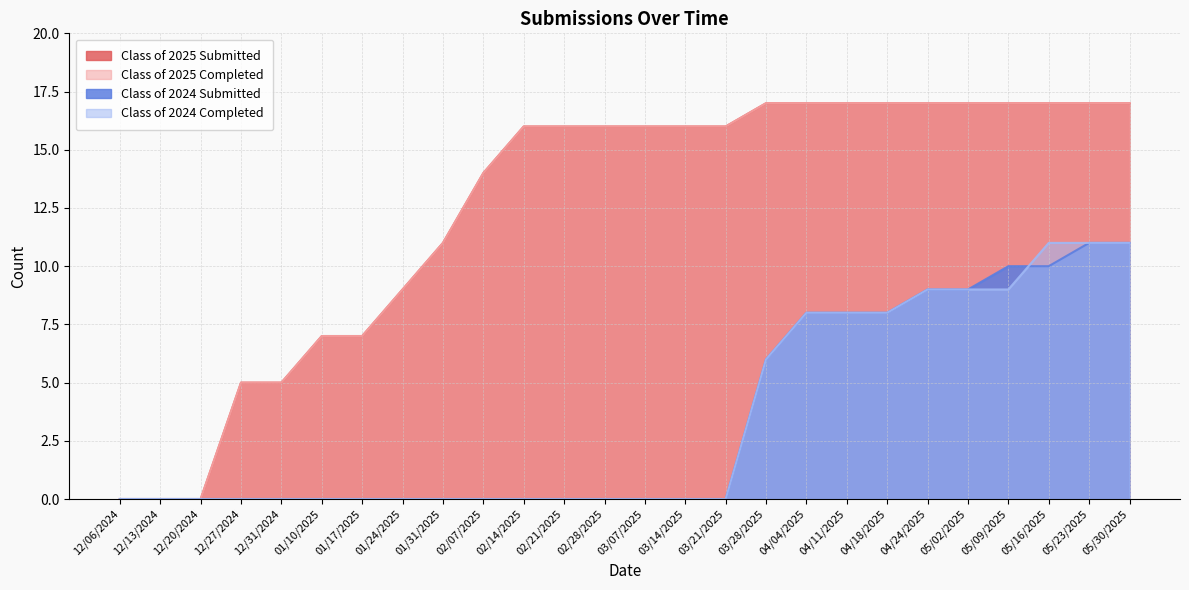

Reading right to left, list all the values displayed in this chart.

Class of 2025 Submitted: 17	17	17	17	17	17	17	17	17	17	16	16	16	16	16	16	14	11	9	7	7	5	5	0	0	0
Class of 2025 Completed: 17	17	17	17	17	17	17	17	17	17	16	16	16	16	16	16	14	11	9	7	7	5	5	0	0	0
Class of 2024 Submitted: 11	11	10	10	9	9	8	8	8	6	0	0	0	0	0	0	0	0	0	0	0	0	0	0	0	0
Class of 2024 Completed: 11	11	11	9	9	9	8	8	8	6	0	0	0	0	0	0	0	0	0	0	0	0	0	0	0	0